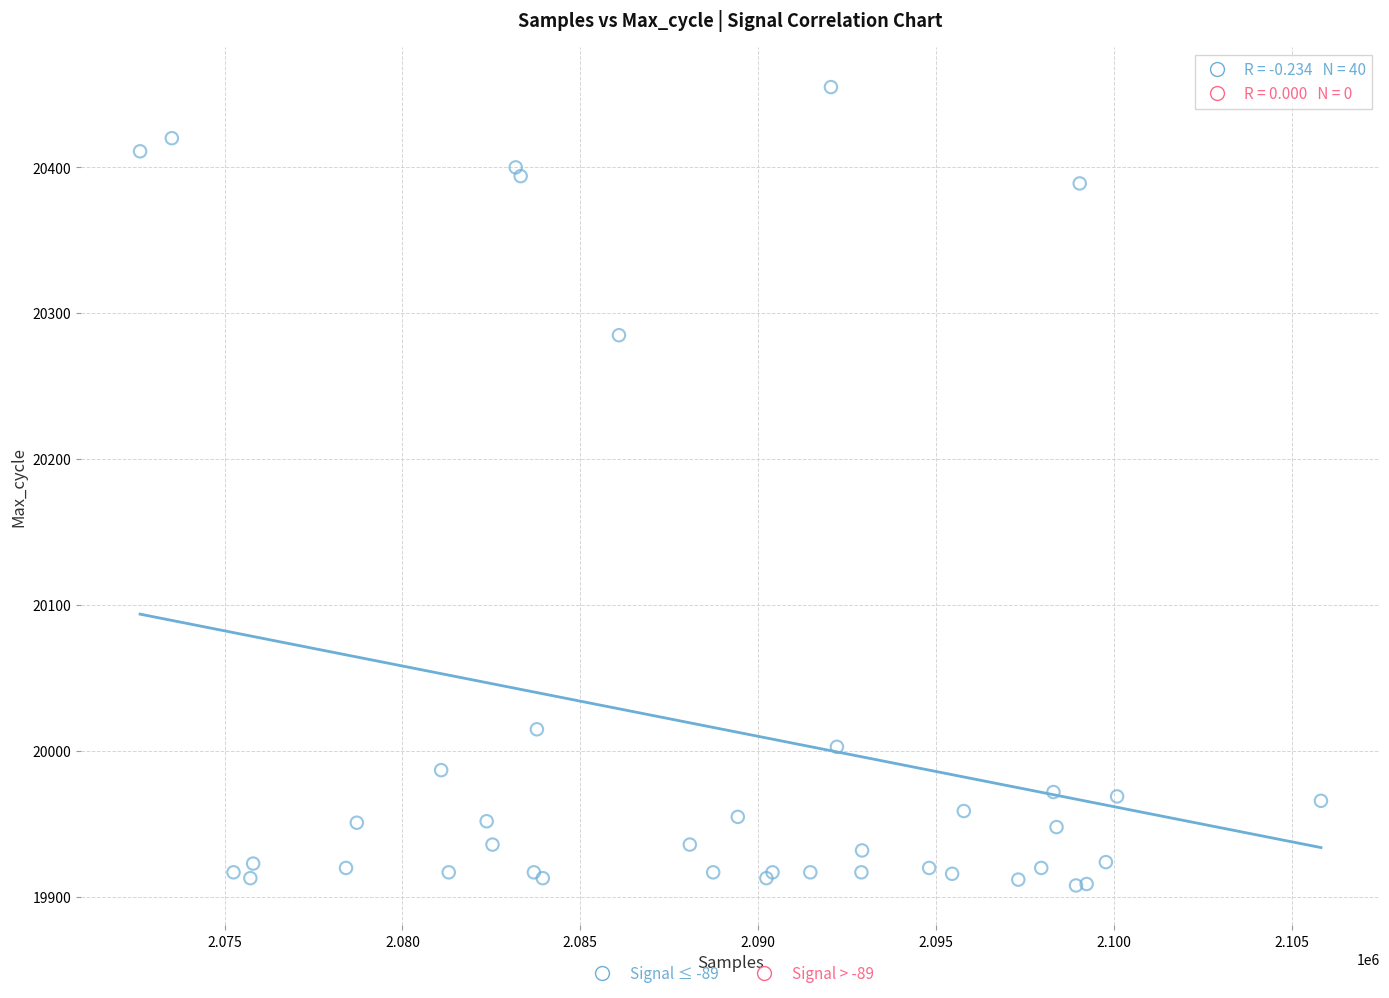

What Y value in the scatter plot is closest to 20181?

20285